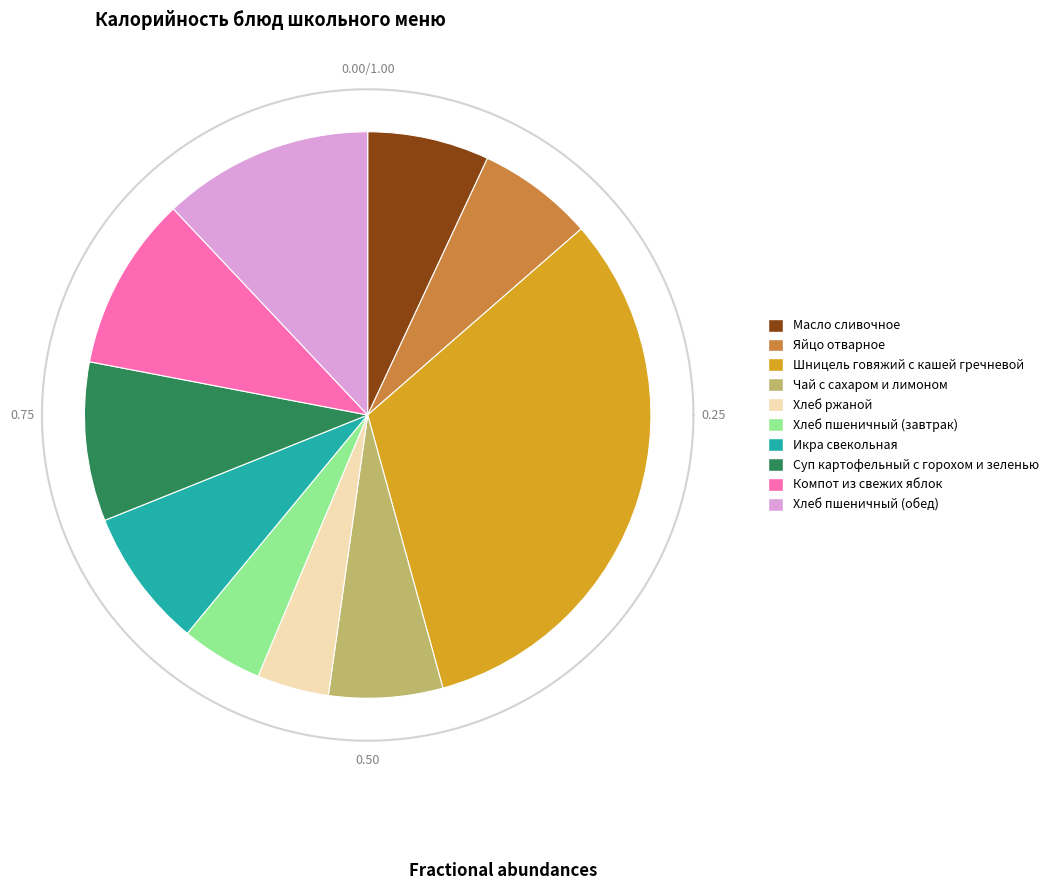

What is the change in value from Суп картофельный с горохом и зеленью to Компот из свежих яблок?

+8.3